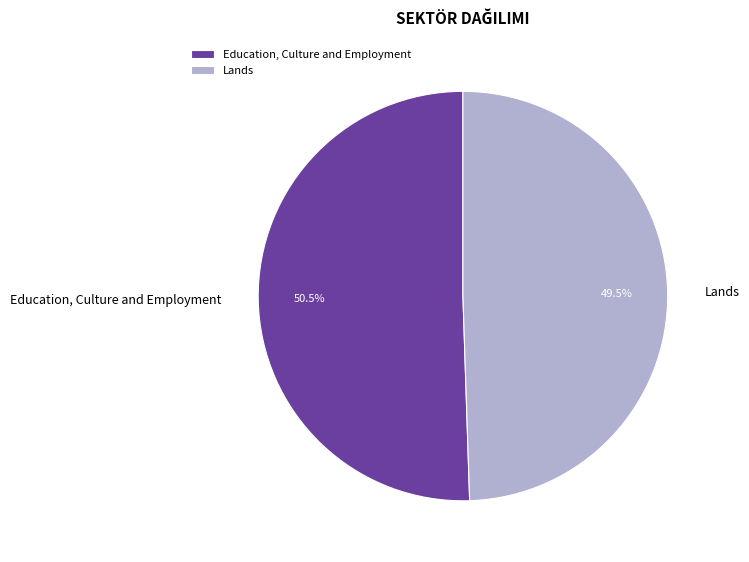

What is the largest slice in the pie chart?

Education, Culture and Employment